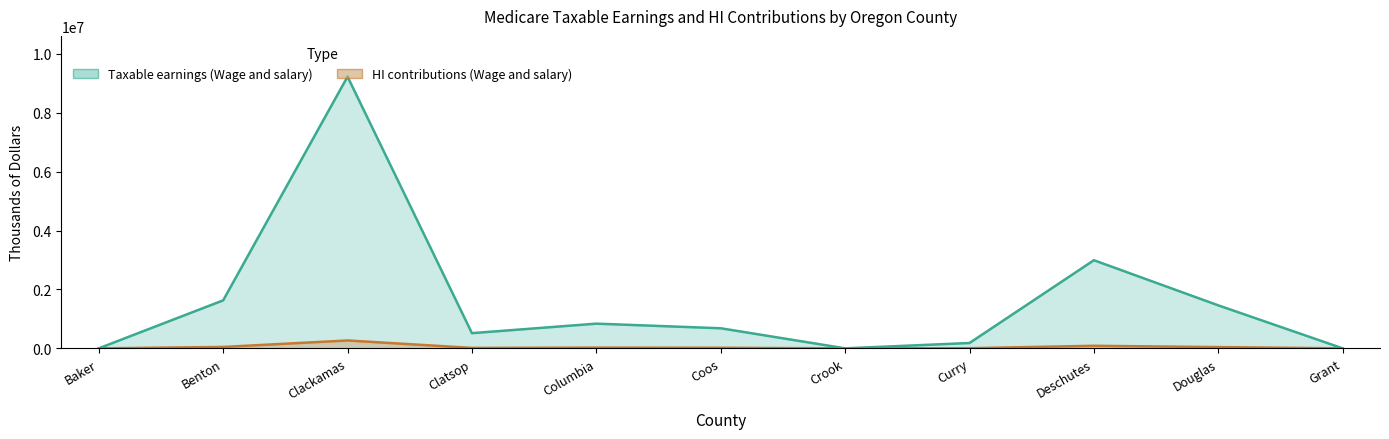

Reading left to right, extract all data points from this chart.

Taxable earnings (Wage and salary): 0	1628685	9222785	515319	838373	681578	0	181306	2991398	1459220	0
HI contributions (Wage and salary): 0	47232	267461	14944	24313	19766	0	5258	86751	42317	0